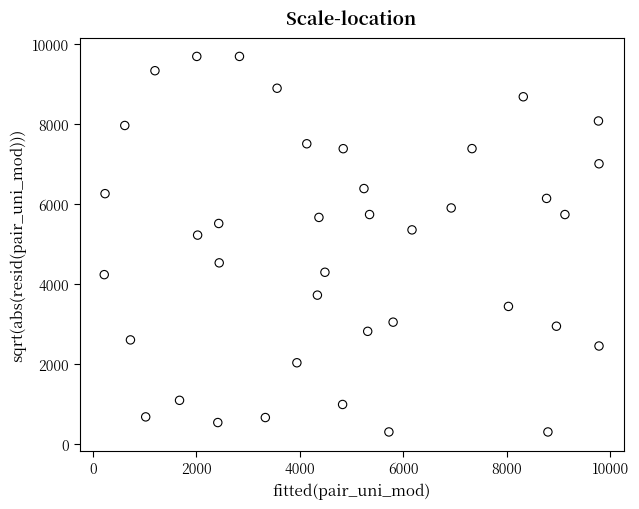

What Y value in the scatter plot is closest to 4999?

5226.0